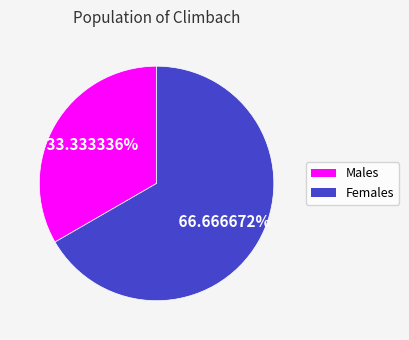

Which slice is the smallest?

Males